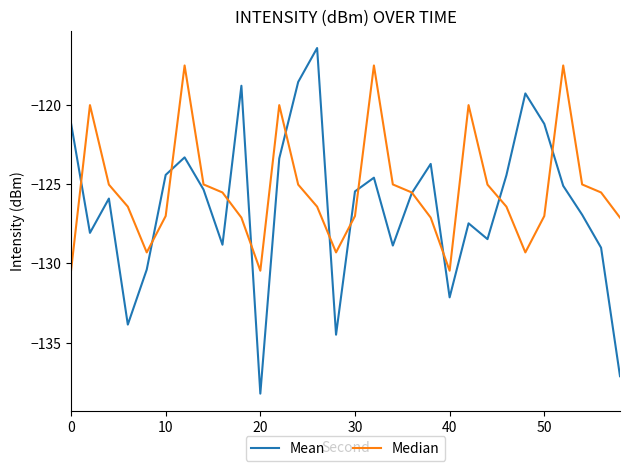

Does the chart have visible grid lines?

No